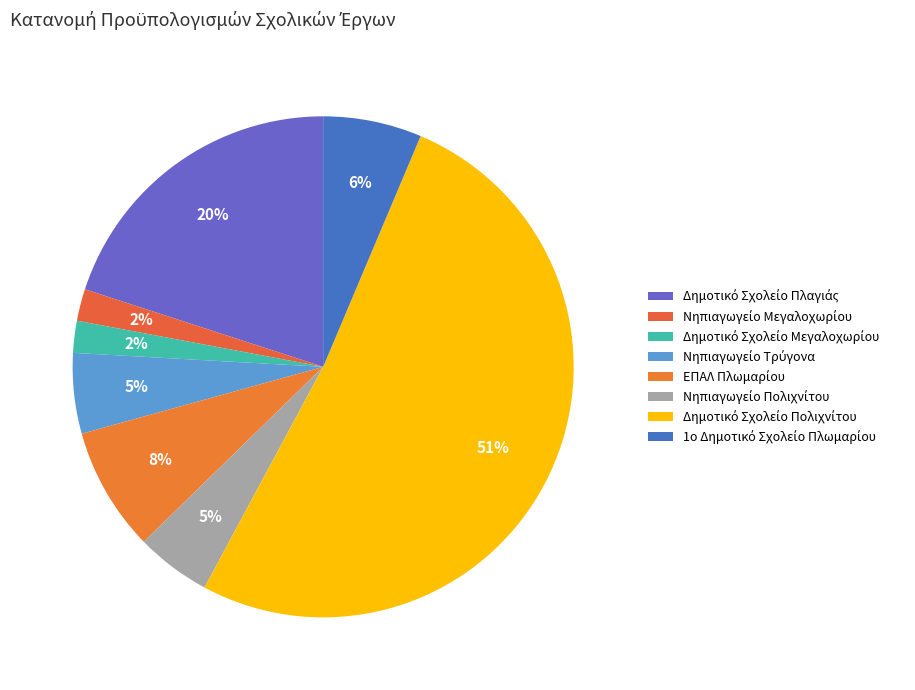

What percentage is the Δημοτικό Σχολείο Πλαγιάς slice, to the nearest percent?

20%